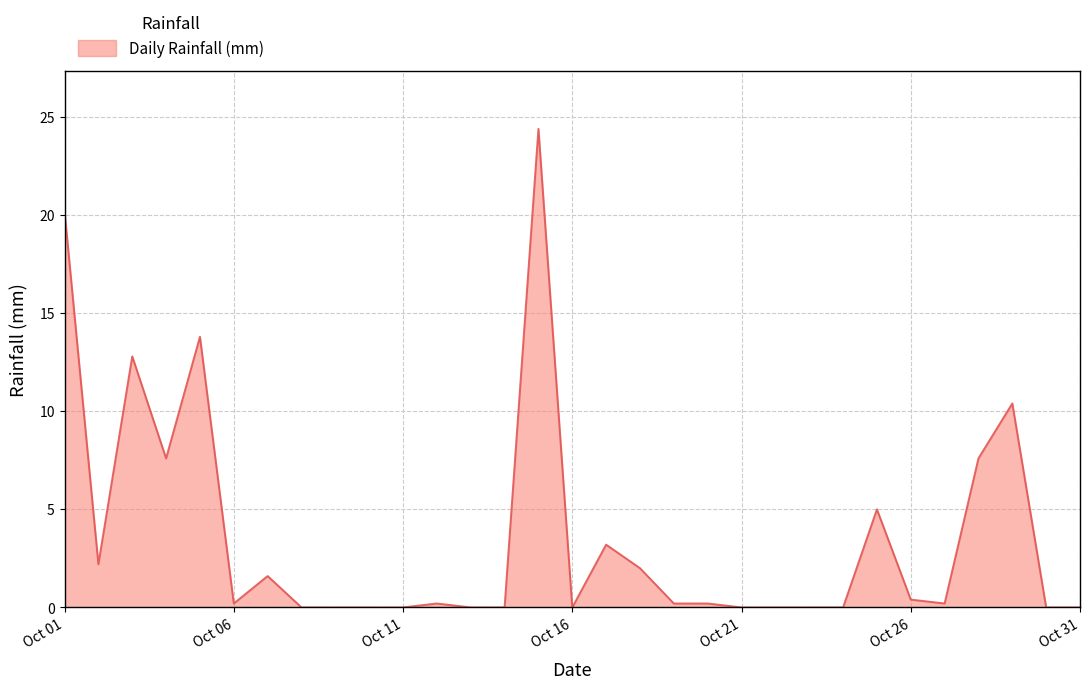

True or false: the data shows 0.2 at Oct 06.

True